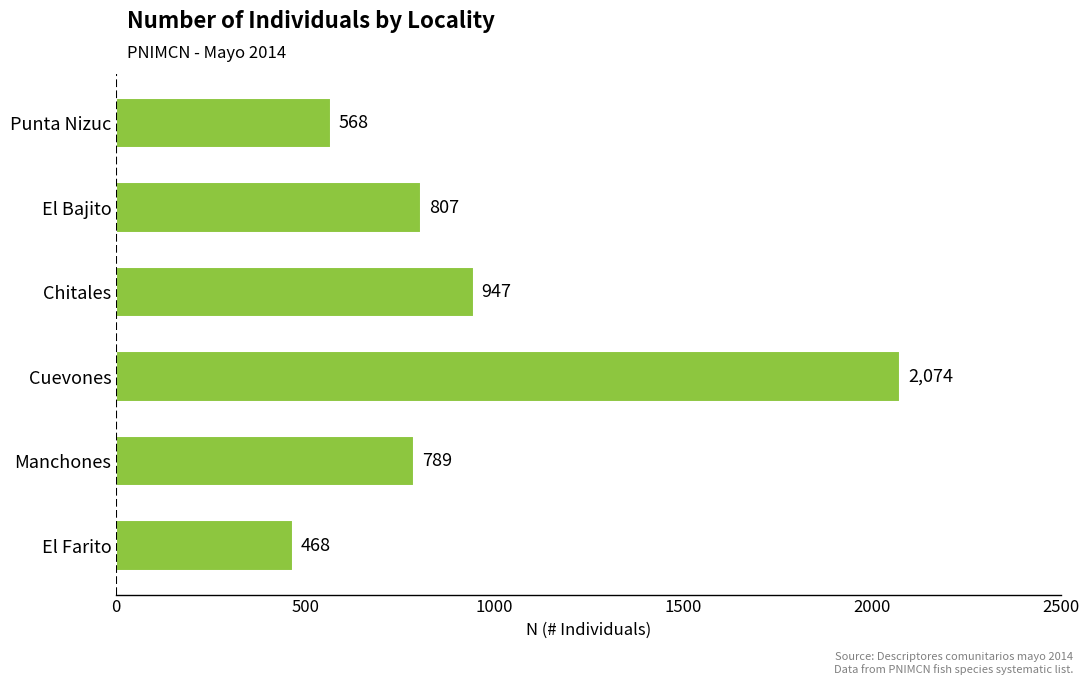

What is the difference between the second highest and minimum values?

479